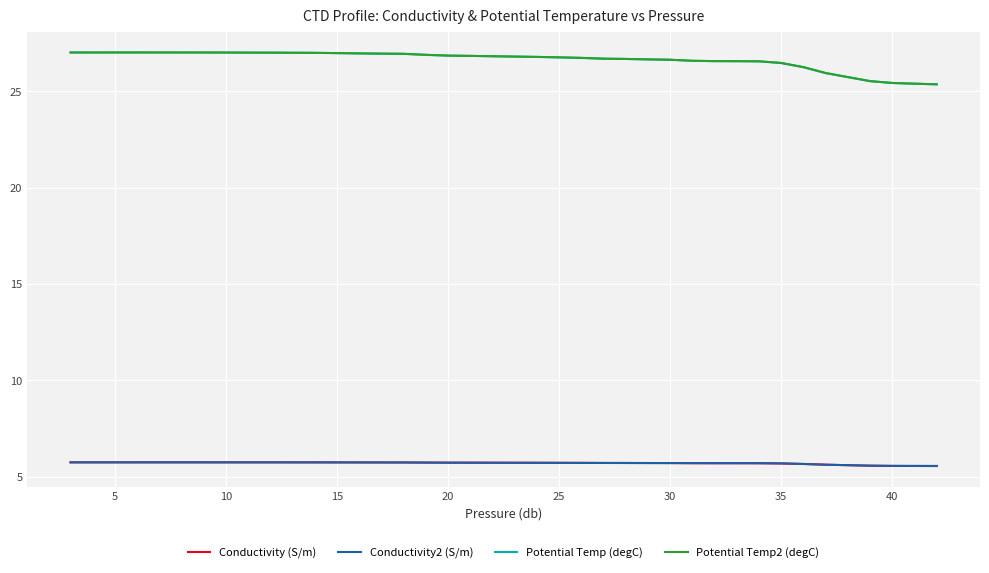

What is the difference between the second highest and second lowest values in the Potential Temp2 (degC) series?

1.6